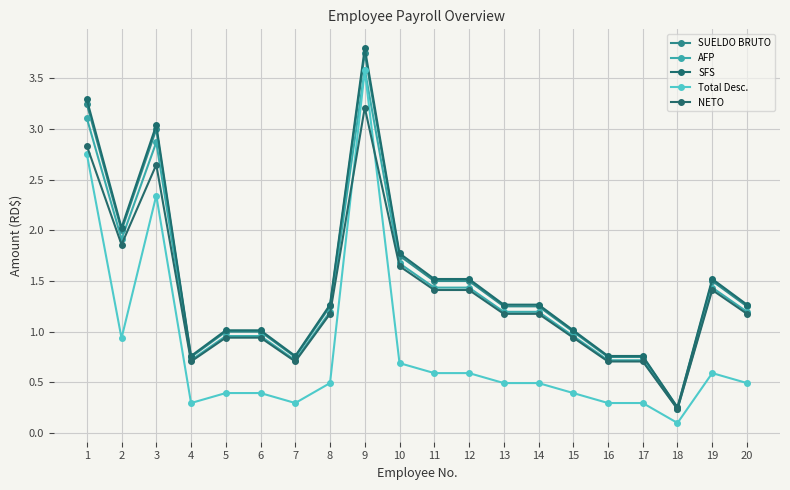

Is the value of AFP at 4 greater than the value of SUELDO BRUTO at 19?

No